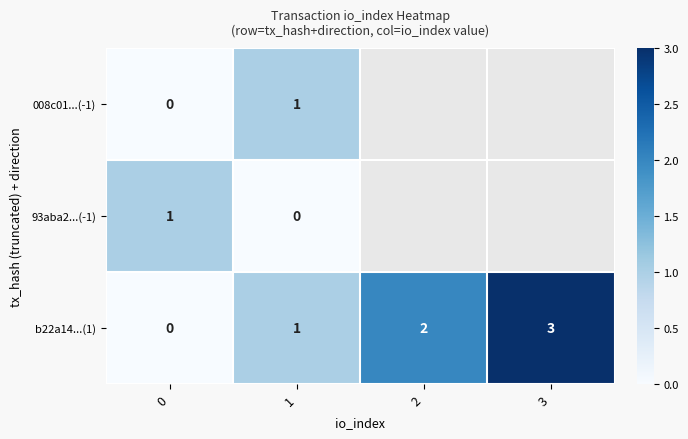

What is the sum of the b22a14...(1) values at 2 and 3?

5